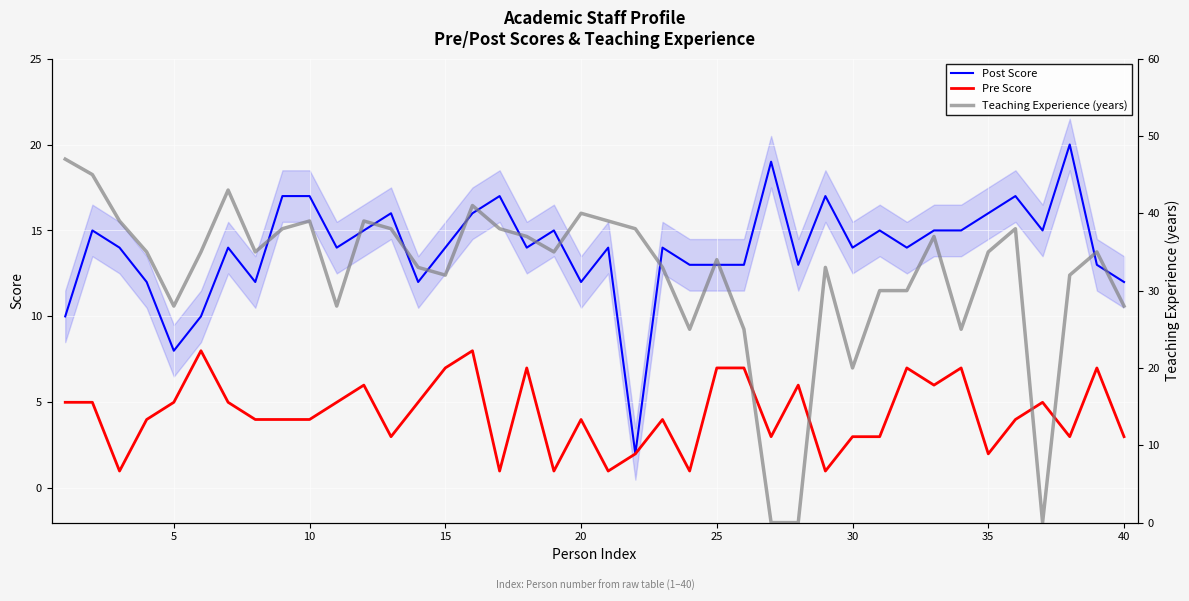

The value of Post Score at 10 is 26. True or false?

False